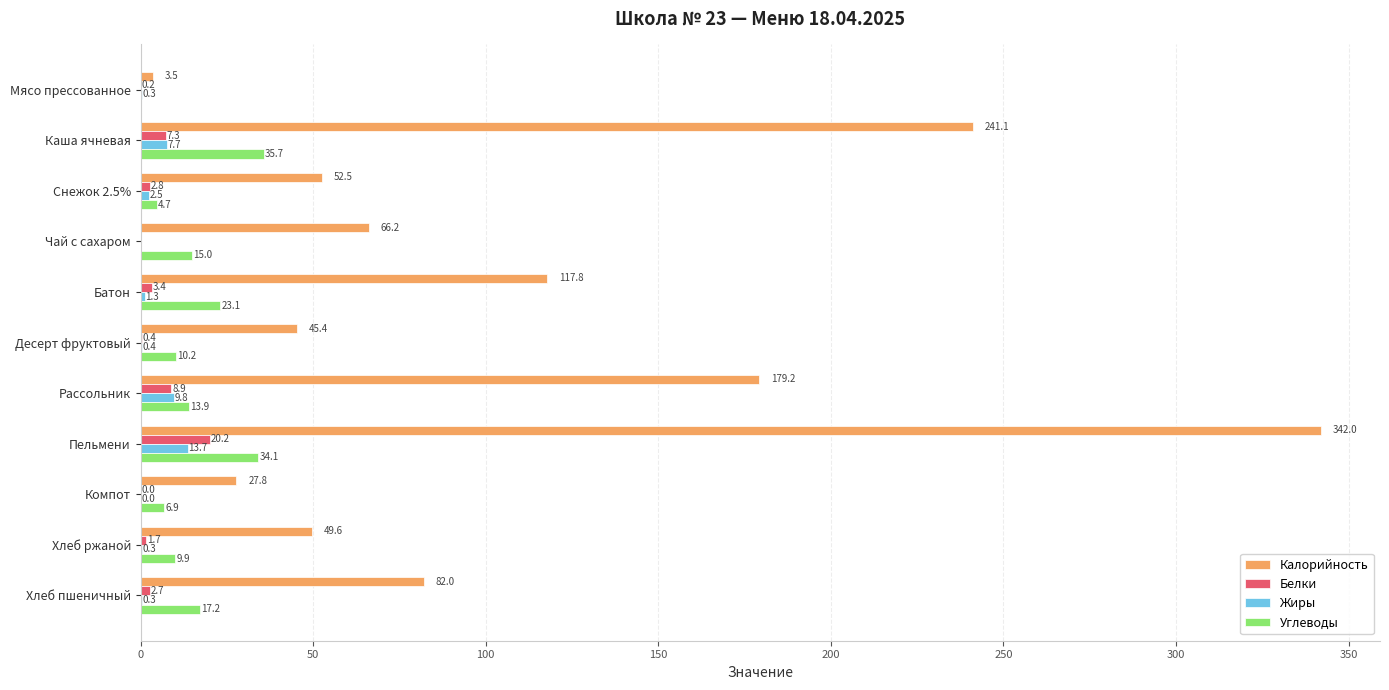

Is it true that Белки equals 0.0 at Компот?

True